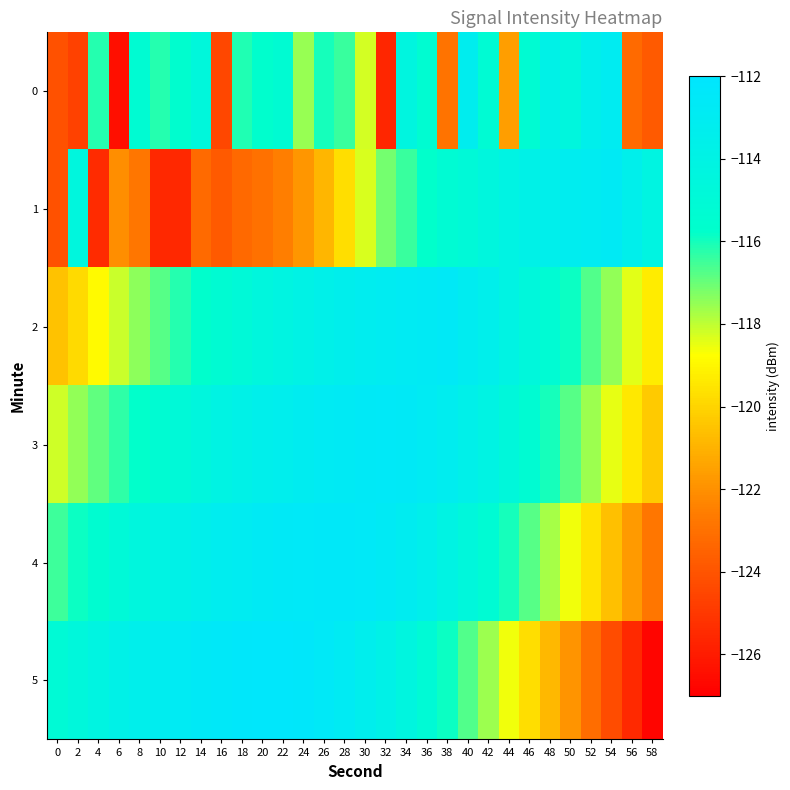

Reading left to right, what are all the values shown in this chart?

0: 0=-124.1	2=-124.7	4=-116.2	6=-126.5	8=-115.3	10=-116.2	12=-115.6	14=-114.6	16=-124.4	18=-116.1	20=-115.7	22=-115.3	24=-117.5	26=-116.0	28=-116.4	30=-118.3	32=-125.6	34=-114.4	36=-115.4	38=-123.0	40=-113.2	42=-115.2	44=-121.6	46=-115.3	48=-113.8	50=-114.5	52=-113.5	54=-113.0	56=-123.2	58=-123.8
1: 0=-124.1	2=-114.5	4=-125.4	6=-122.1	8=-122.8	10=-125.6	12=-125.6	14=-123.2	16=-123.8	18=-123.3	20=-123.0	22=-122.5	24=-121.8	26=-120.9	28=-119.7	30=-118.3	32=-117.1	34=-116.4	36=-115.8	38=-115.2	40=-114.9	42=-114.5	44=-114.1	46=-113.8	48=-113.5	50=-113.2	52=-113.0	54=-112.8	56=-113.5	58=-114.2
2: 0=-120.5	2=-119.8	4=-118.9	6=-118.1	8=-117.4	10=-116.8	12=-116.2	14=-115.7	16=-115.3	18=-114.9	20=-114.5	22=-114.2	24=-113.9	26=-113.6	28=-113.4	30=-113.2	32=-113.0	34=-112.9	36=-112.8	38=-112.7	40=-113.1	42=-113.5	44=-114.0	46=-114.6	48=-115.2	50=-115.9	52=-116.7	54=-117.5	56=-118.4	58=-119.3
3: 0=-118.2	2=-117.5	4=-116.9	6=-116.3	8=-115.8	10=-115.3	12=-114.9	14=-114.5	16=-114.1	18=-113.8	20=-113.5	22=-113.3	24=-113.1	26=-112.9	28=-112.8	30=-112.7	32=-112.6	34=-112.7	36=-112.9	38=-113.2	40=-113.6	42=-114.1	44=-114.7	46=-115.3	48=-116.0	50=-116.8	52=-117.6	54=-118.5	56=-119.4	58=-120.3
4: 0=-116.5	2=-115.9	4=-115.4	6=-114.9	8=-114.5	10=-114.1	12=-113.8	14=-113.5	16=-113.2	18=-113.0	20=-112.8	22=-112.7	24=-112.6	26=-112.5	28=-112.5	30=-112.6	32=-112.8	34=-113.1	36=-113.5	38=-114.0	40=-114.6	42=-115.2	44=-116.0	46=-116.8	48=-117.7	50=-118.6	52=-119.6	54=-120.6	56=-121.7	58=-122.8
5: 0=-115.1	2=-114.6	4=-114.2	6=-113.8	8=-113.5	10=-113.2	12=-112.9	14=-112.7	16=-112.5	18=-112.4	20=-112.3	22=-112.3	24=-112.4	26=-112.6	28=-112.9	30=-113.3	32=-113.8	34=-114.4	36=-115.1	38=-115.9	40=-116.7	42=-117.6	44=-118.6	46=-119.7	48=-120.8	50=-121.9	52=-123.1	54=-124.3	56=-125.5	58=-126.8